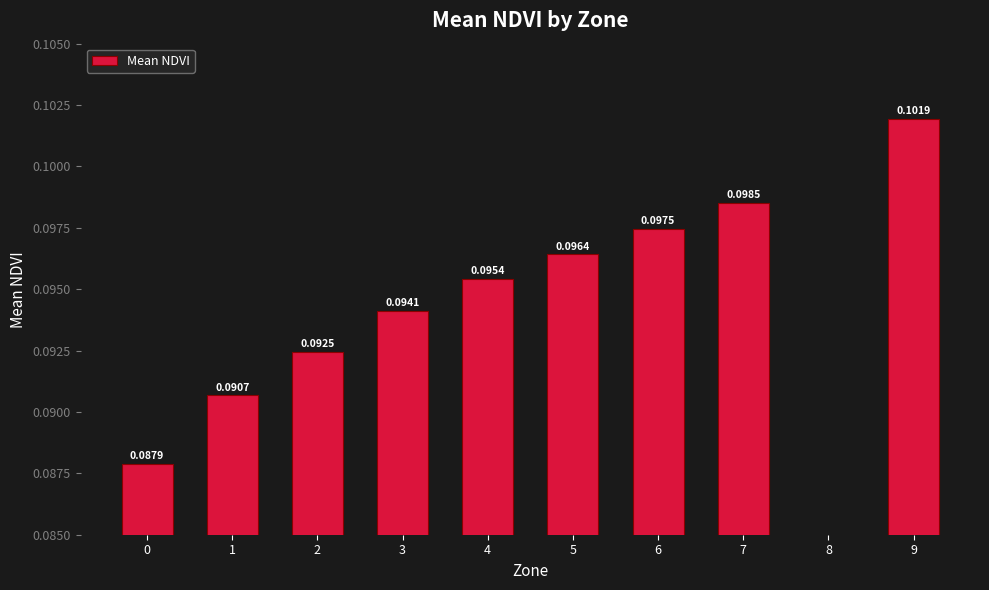

What is the approximate value at 0?

0.1